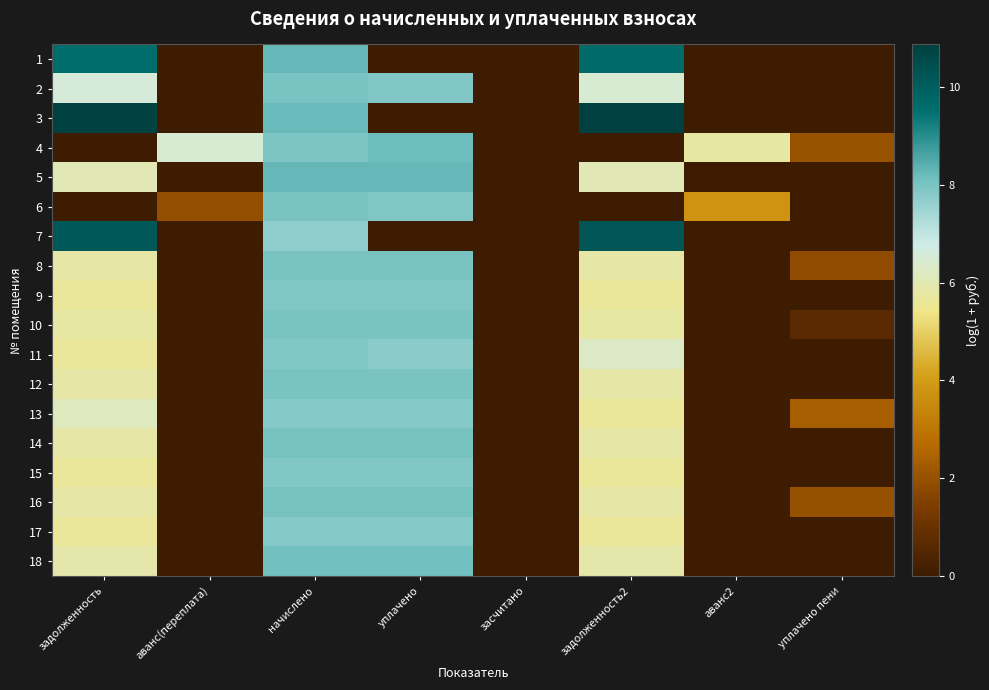

Reading right to left, transcribe all the data shown in this chart.

1: уплачено пени=0.0	аванс2=0.0	задолженность2=9.7	засчитано=0.0	уплачено=0.0	начислено=8.2	аванс(переплата)=0.0	задолженность=9.6
2: уплачено пени=0.0	аванс2=0.0	задолженность2=6.5	засчитано=0.0	уплачено=7.9	начислено=8.0	аванс(переплата)=0.0	задолженность=6.6
3: уплачено пени=0.0	аванс2=0.0	задолженность2=10.9	засчитано=0.0	уплачено=0.0	начислено=8.2	аванс(переплата)=0.0	задолженность=10.8
4: уплачено пени=2.0	аванс2=5.8	задолженность2=0.0	засчитано=0.0	уплачено=8.2	начислено=8.0	аванс(переплата)=6.5	задолженность=0.0
5: уплачено пени=0.0	аванс2=0.0	задолженность2=6.0	засчитано=0.0	уплачено=8.2	начислено=8.2	аванс(переплата)=0.0	задолженность=6.0
6: уплачено пени=0.0	аванс2=3.8	задолженность2=0.0	засчитано=0.0	уплачено=7.9	начислено=8.0	аванс(переплата)=1.9	задолженность=0.0
7: уплачено пени=0.0	аванс2=0.0	задолженность2=10.2	засчитано=0.0	уплачено=0.0	начислено=7.7	аванс(переплата)=0.0	задолженность=10.1
8: уплачено пени=1.8	аванс2=0.0	задолженность2=5.8	засчитано=0.0	уплачено=8.0	начислено=8.0	аванс(переплата)=0.0	задолженность=5.8
9: уплачено пени=0.0	аванс2=0.0	задолженность2=5.7	засчитано=0.0	уплачено=7.9	начислено=7.9	аванс(переплата)=0.0	задолженность=5.7
10: уплачено пени=0.7	аванс2=0.0	задолженность2=5.8	засчитано=0.0	уплачено=8.0	начислено=8.0	аванс(переплата)=0.0	задолженность=5.8
11: уплачено пени=0.0	аванс2=0.0	задолженность2=6.3	засчитано=0.0	уплачено=7.8	начислено=7.9	аванс(переплата)=0.0	задолженность=5.7
12: уплачено пени=0.0	аванс2=0.0	задолженность2=5.8	засчитано=0.0	уплачено=8.0	начислено=8.0	аванс(переплата)=0.0	задолженность=5.8
13: уплачено пени=2.4	аванс2=0.0	задолженность2=5.6	засчитано=0.0	уплачено=7.8	начислено=7.8	аванс(переплата)=0.0	задолженность=6.2
14: уплачено пени=0.0	аванс2=0.0	задолженность2=5.9	засчитано=0.0	уплачено=8.0	начислено=8.0	аванс(переплата)=0.0	задолженность=5.9
15: уплачено пени=0.0	аванс2=0.0	задолженность2=5.7	засчитано=0.0	уплачено=7.9	начислено=7.9	аванс(переплата)=0.0	задолженность=5.7
16: уплачено пени=2.0	аванс2=0.0	задолженность2=5.9	засчитано=0.0	уплачено=8.0	начислено=8.0	аванс(переплата)=0.0	задолженность=5.9
17: уплачено пени=0.0	аванс2=0.0	задолженность2=5.7	засчитано=0.0	уплачено=7.8	начислено=7.8	аванс(переплата)=0.0	задолженность=5.7
18: уплачено пени=0.0	аванс2=0.0	задолженность2=5.9	засчитано=0.0	уплачено=8.1	начислено=8.1	аванс(переплата)=0.0	задолженность=5.9